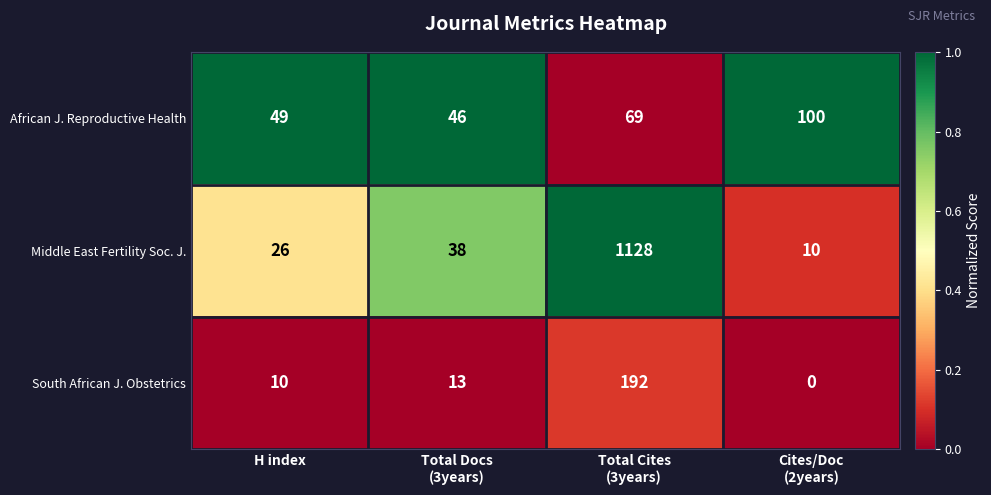

How many categories are shown in the chart?

4